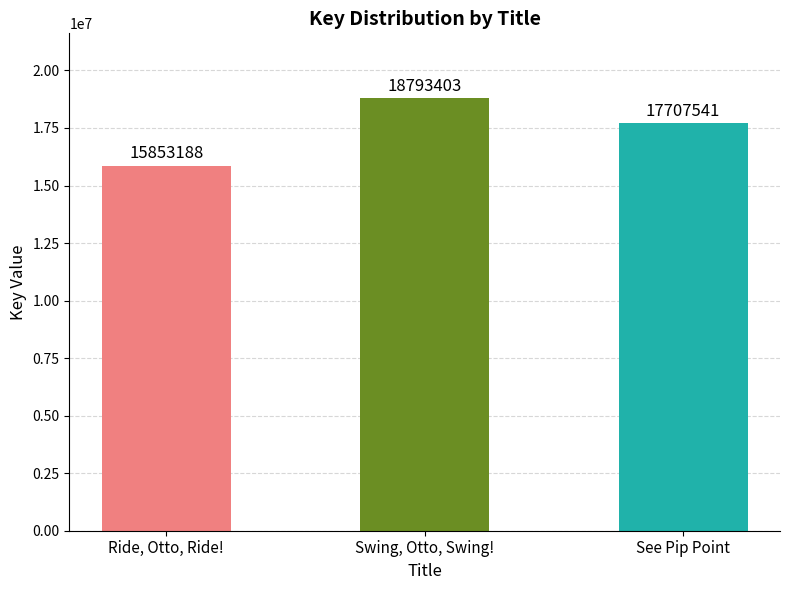

What is the difference between the values at Swing, Otto, Swing! and See Pip Point?

1085862